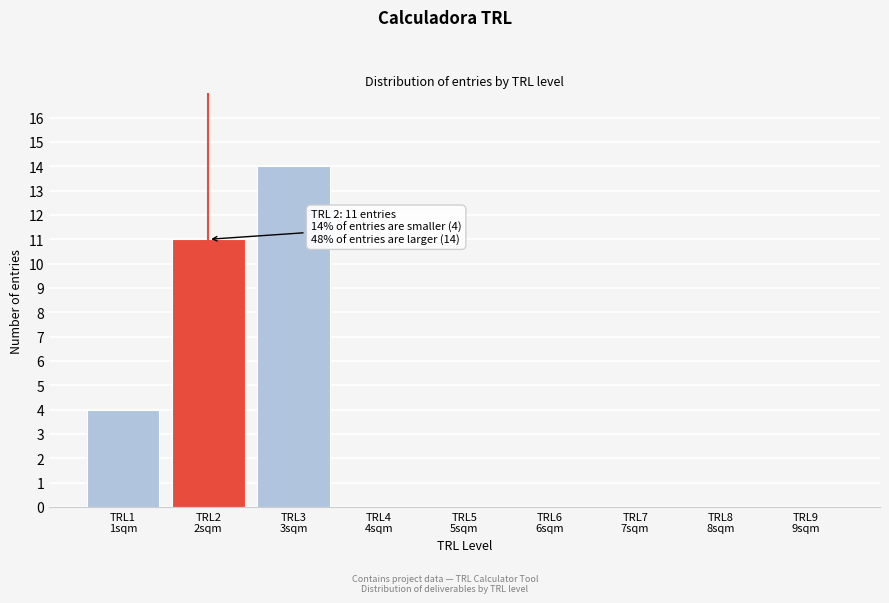

What is the sum of all values?

29